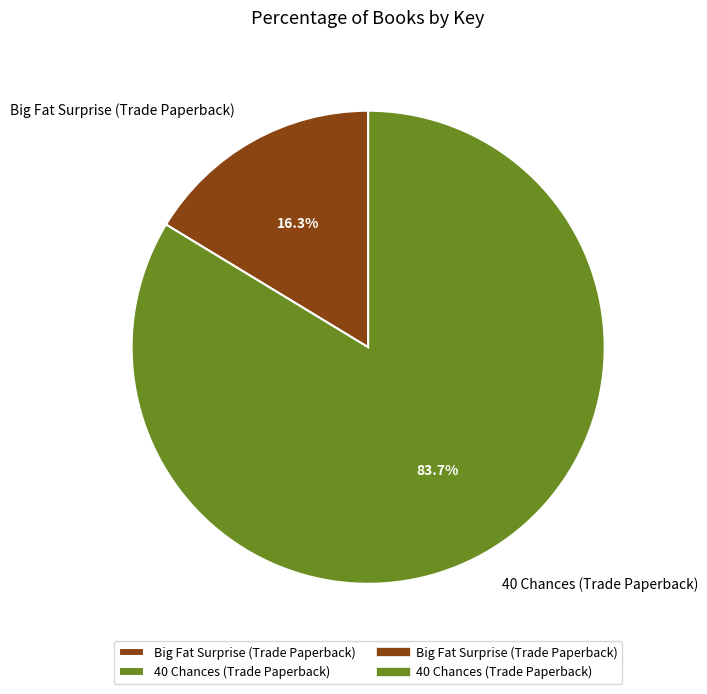

What percentage is the 40 Chances (Trade Paperback) slice, to the nearest percent?

84%